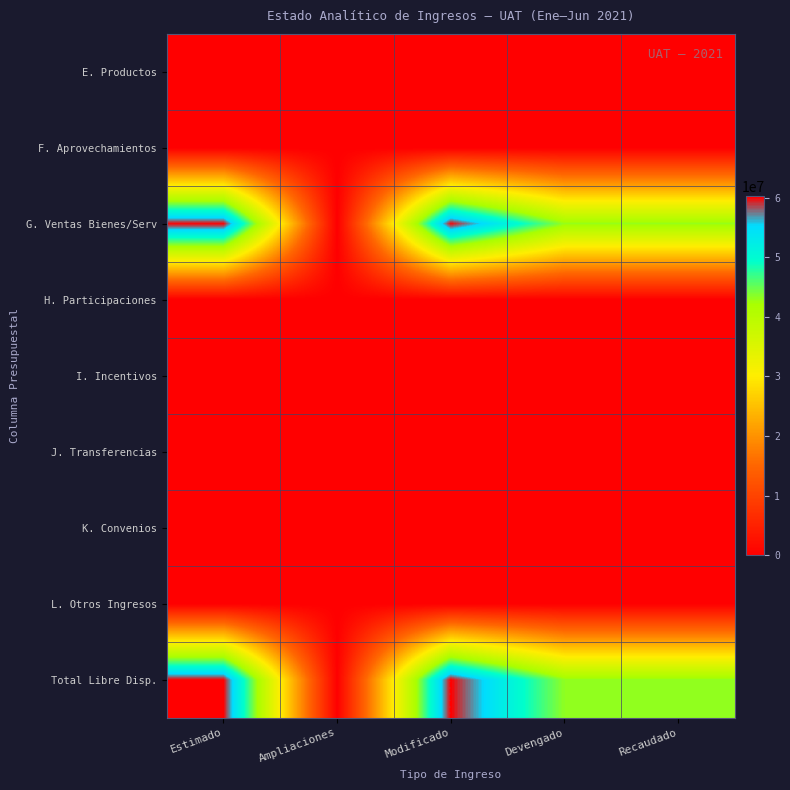

Reading left to right, extract all data points from this chart.

E. Productos: Estimado=0	Ampliaciones=196788	Modificado=196788	Devengado=196788	Recaudado=196788
F. Aprovechamientos: Estimado=0	Ampliaciones=0	Modificado=0	Devengado=0	Recaudado=0
G. Ventas Bienes/Serv: Estimado=60000000	Ampliaciones=0	Modificado=60000000	Devengado=43029752	Recaudado=43029752
H. Participaciones: Estimado=0	Ampliaciones=0	Modificado=0	Devengado=0	Recaudado=0
I. Incentivos: Estimado=0	Ampliaciones=0	Modificado=0	Devengado=0	Recaudado=0
J. Transferencias: Estimado=0	Ampliaciones=0	Modificado=0	Devengado=0	Recaudado=0
K. Convenios: Estimado=0	Ampliaciones=0	Modificado=0	Devengado=0	Recaudado=0
L. Otros Ingresos: Estimado=0	Ampliaciones=0	Modificado=0	Devengado=0	Recaudado=0
Total Libre Disp.: Estimado=60000000	Ampliaciones=196788	Modificado=60196788	Devengado=43226540	Recaudado=43226540